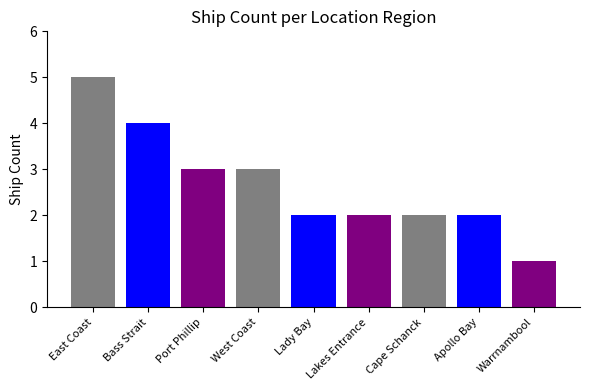

Reading left to right, what are all the values shown in this chart?

5	4	3	3	2	2	2	2	1